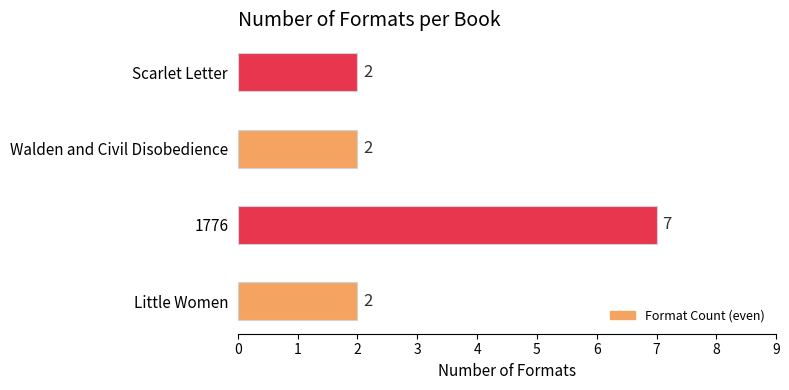

How many bars are there in total?

4